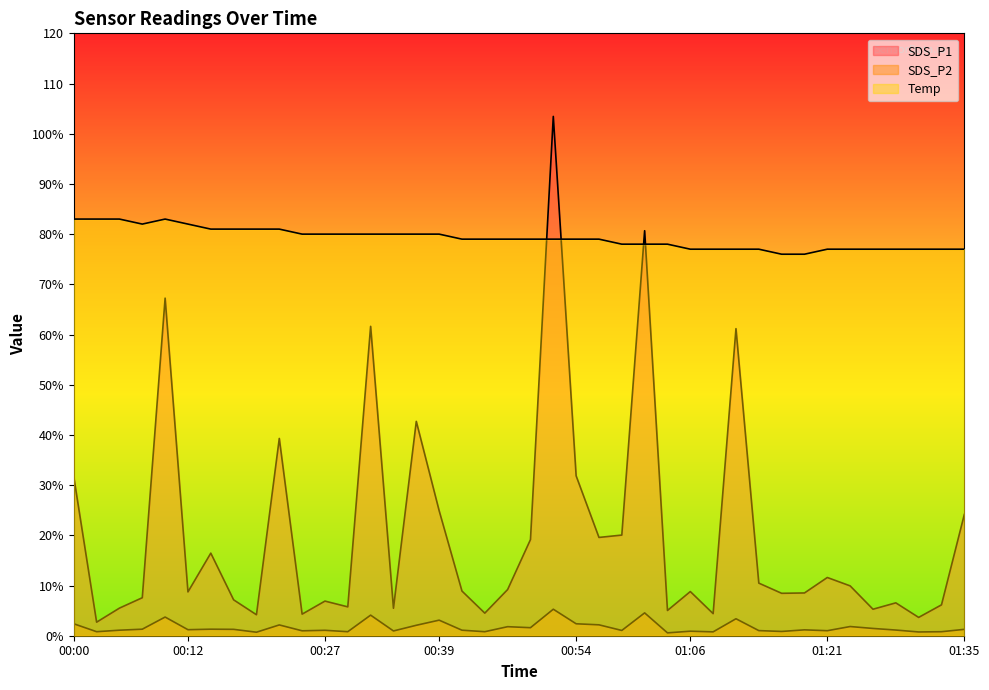

Count the number of categories in the chart.

40